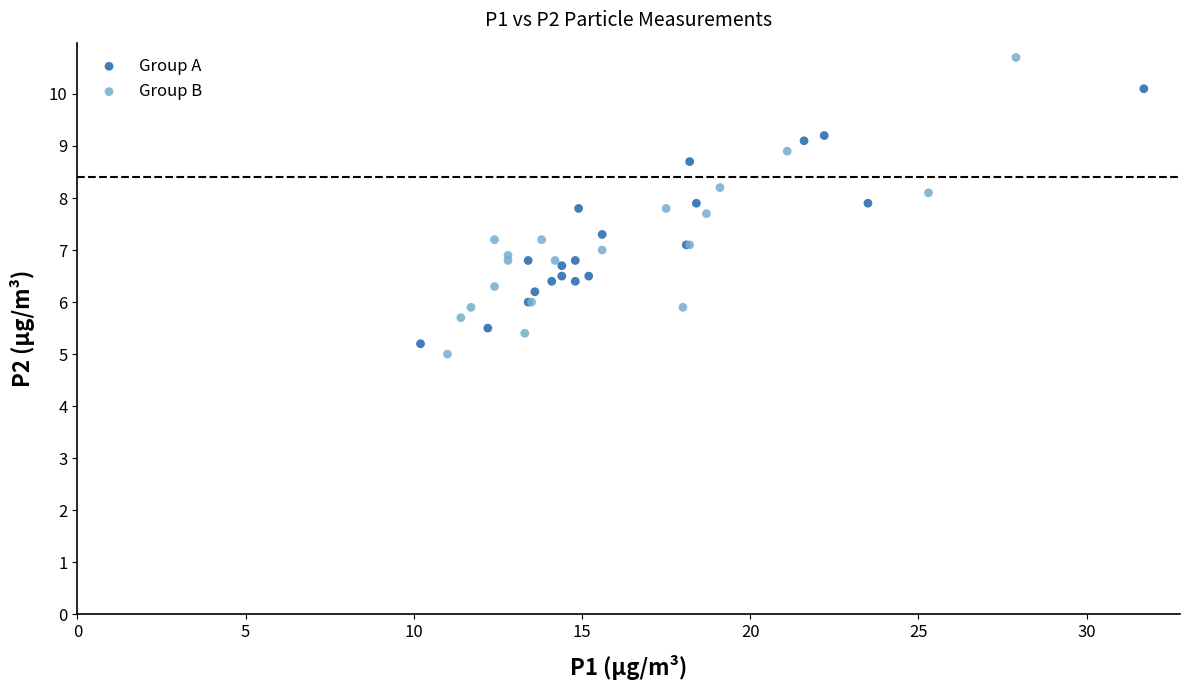

Which series has the widest spread of Y values?

Group B